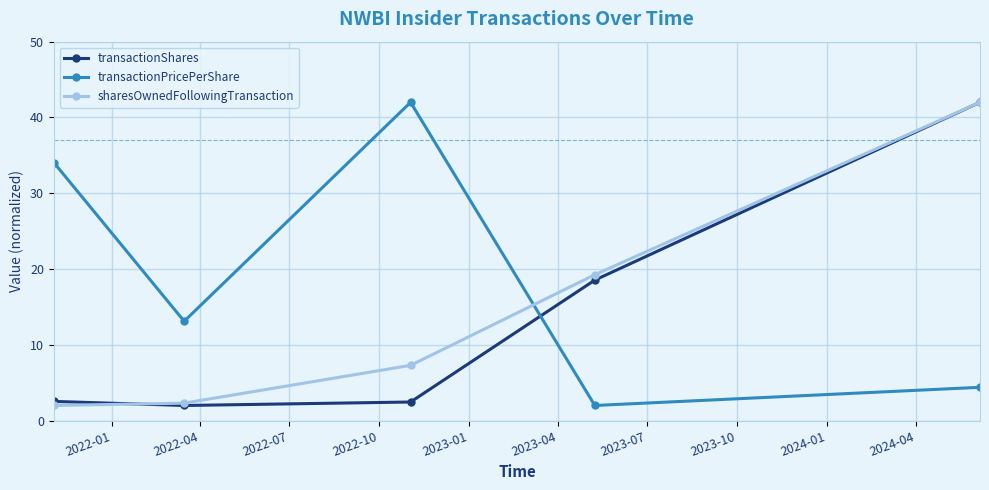

Which series ends up on top after the final intersection of transactionShares and transactionPricePerShare?

transactionShares